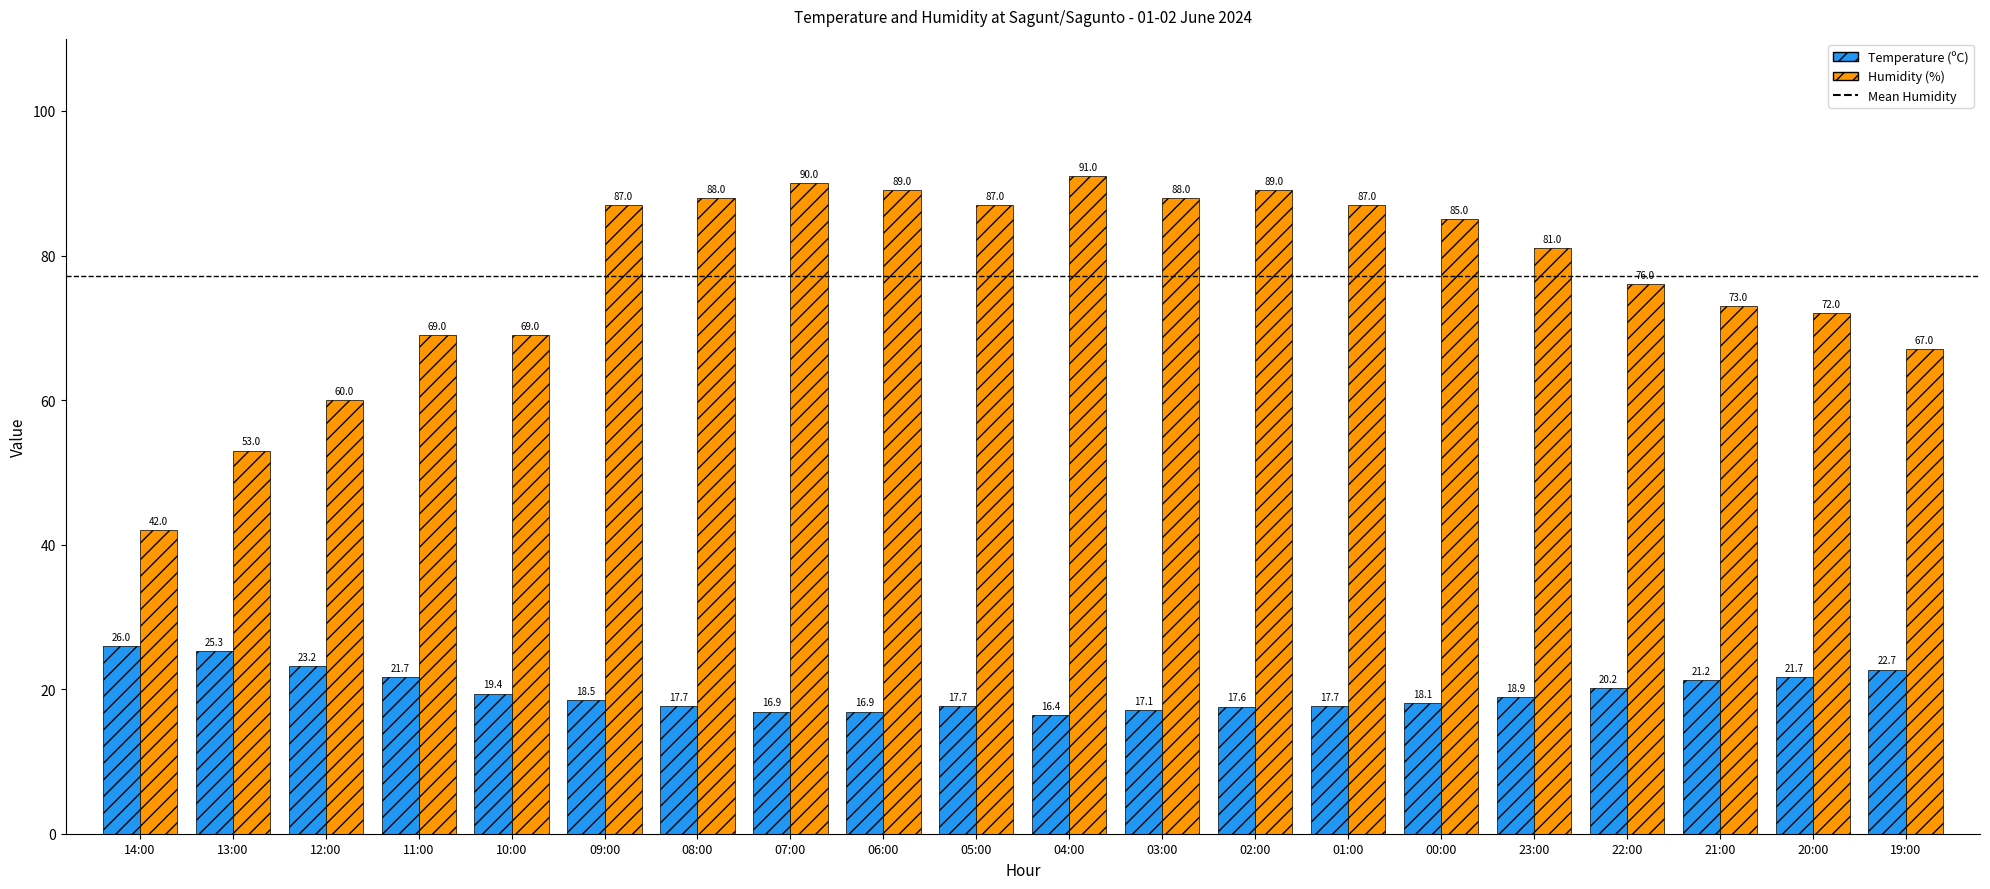

Which series has the largest range (max minus min)?

Humidity (%)